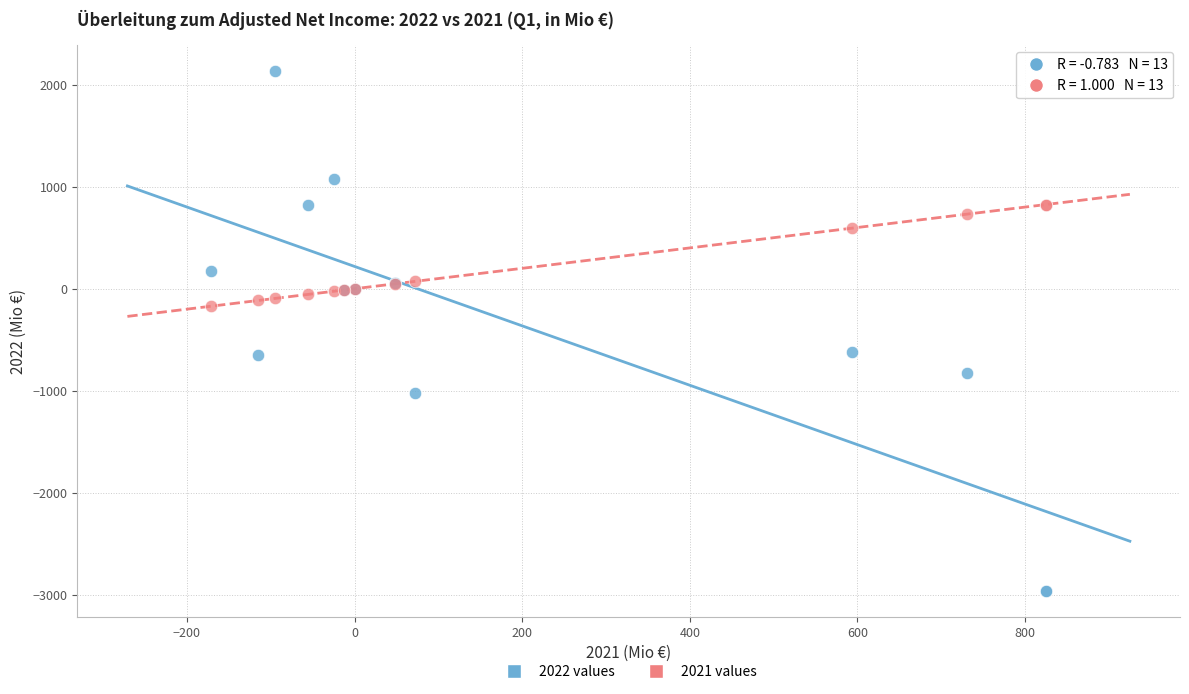

Which series reaches the maximum Y coordinate?

2022 values